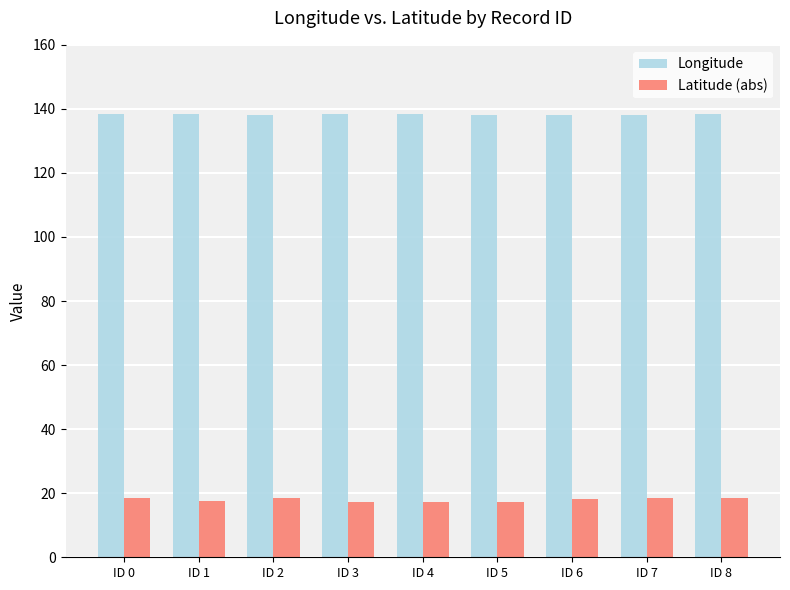

How many bars are there in total?

18